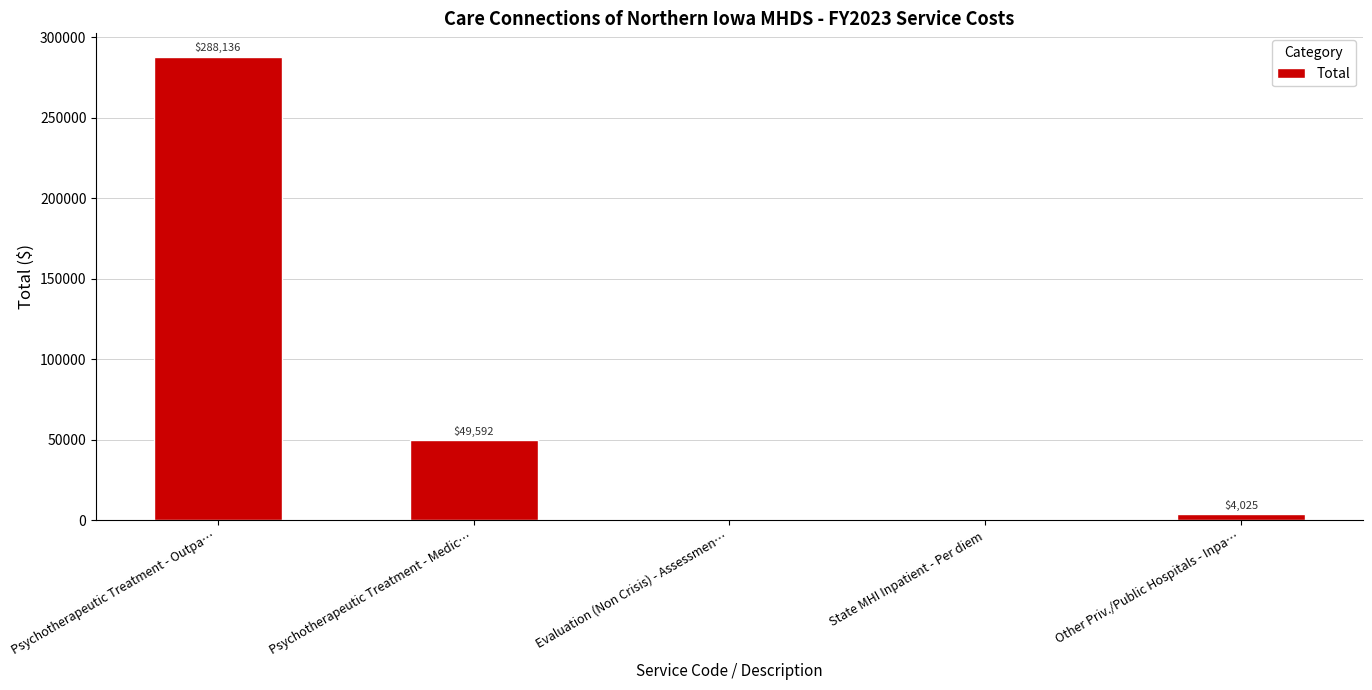

At which category does the chart reach its peak across all series?

Psychotherapeutic Treatment - Outpa…